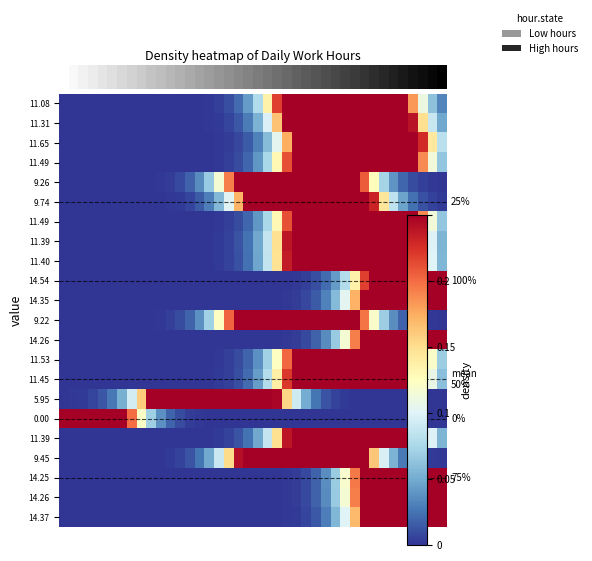

At which category is the sum across all series the highest?

29